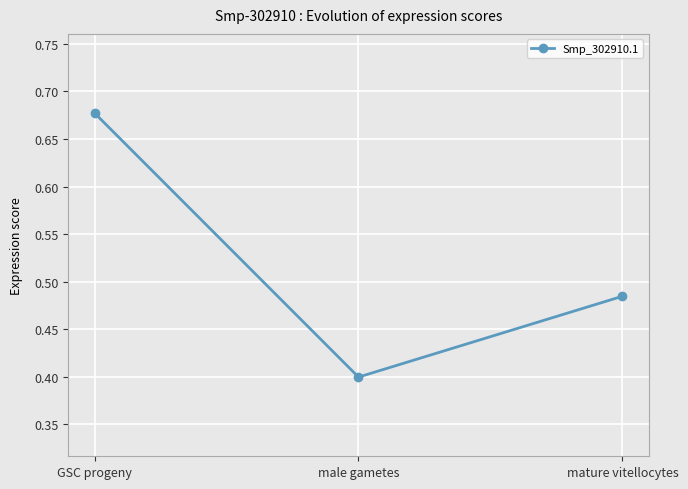

The value at mature vitellocytes is 0.7. True or false?

False